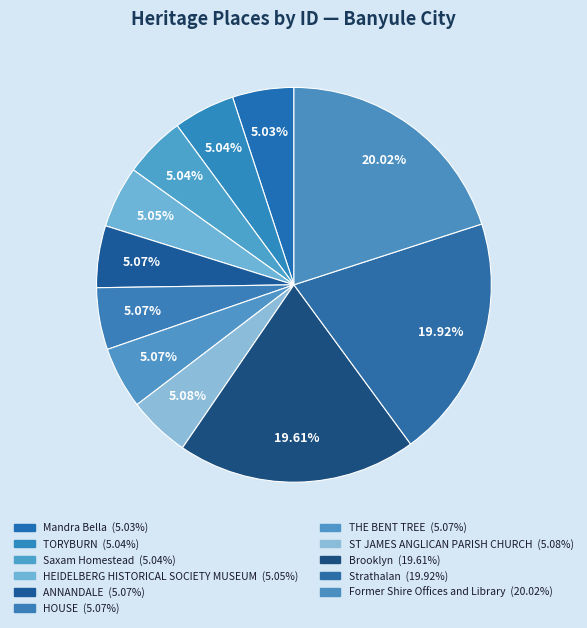

How many slices are in this pie chart?

11